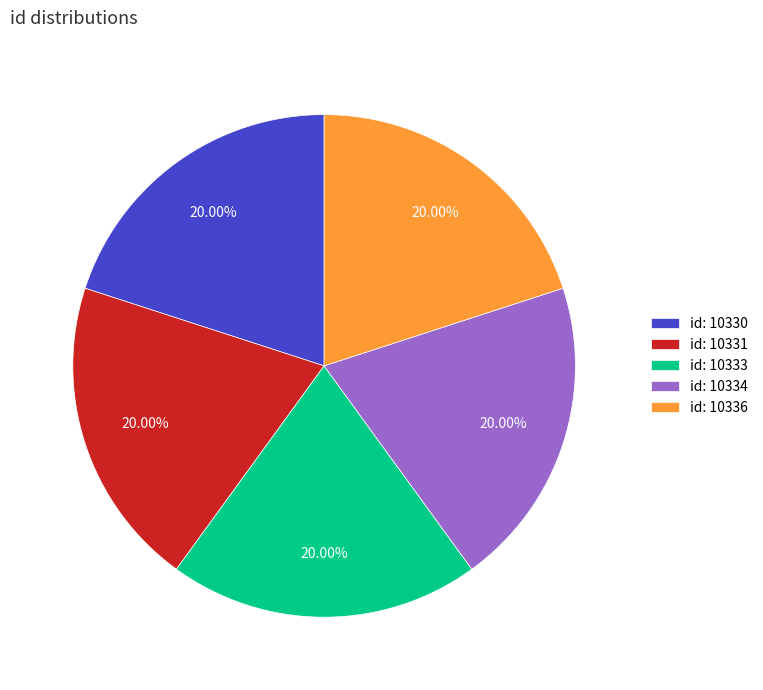

Is there any slice that represents more than half of the pie?

No